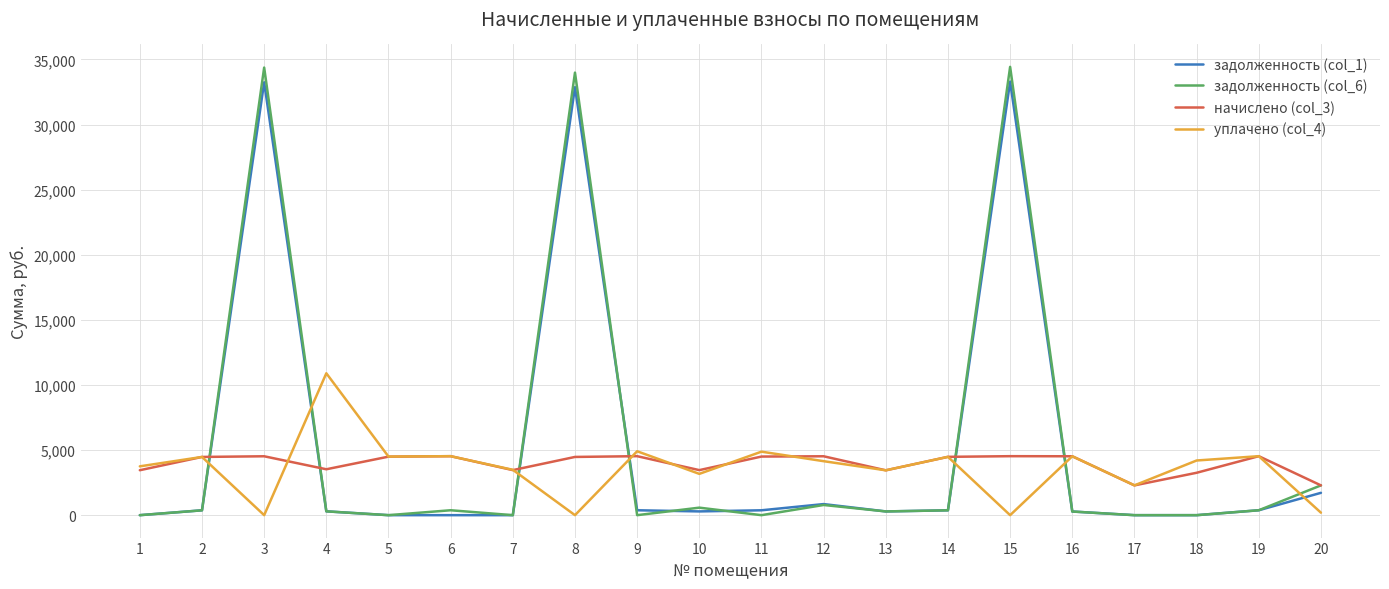

Where does the задолженность (col_1) series first go above 372?

2